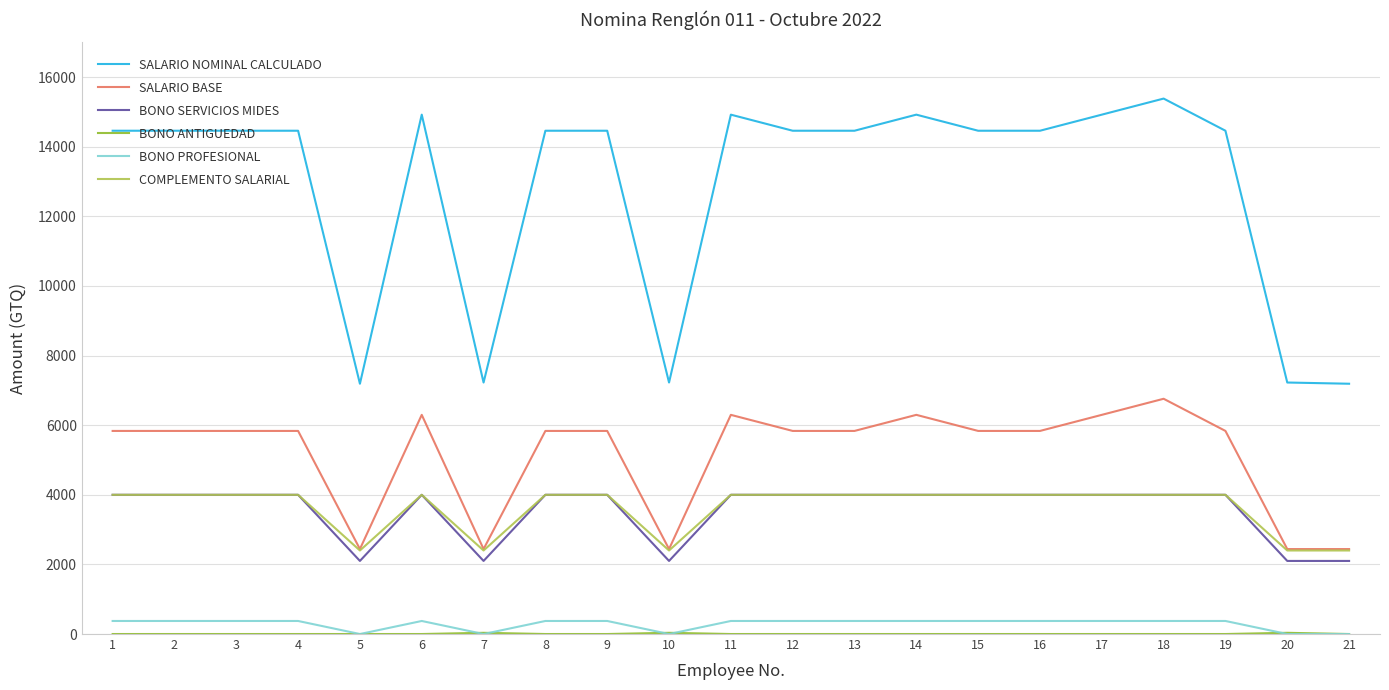

Is it true that BONO SERVICIOS MIDES equals 6389 at 8?

False